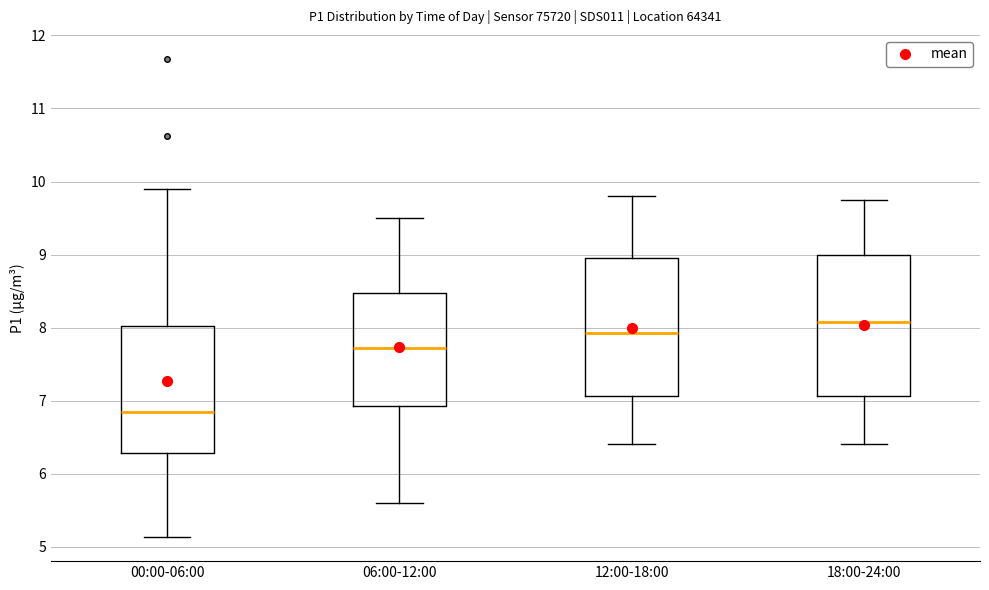

Where is the lower edge of the box for 12:00-18:00 on the y-axis? The values are not printed on the chart, so give them approximately, as read against the axis.

7.1